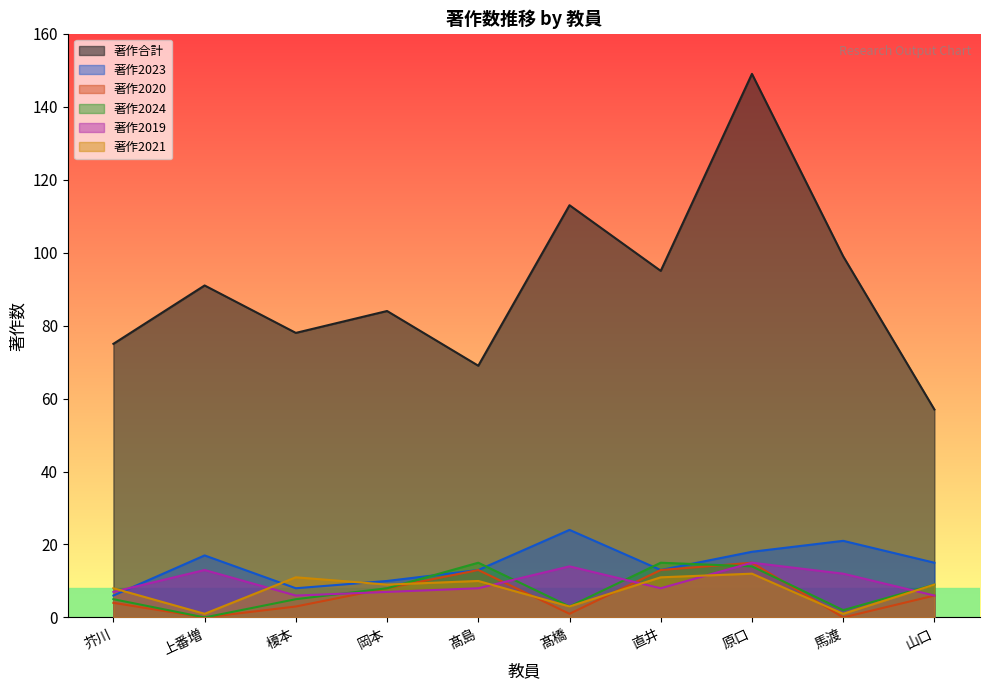

What are all the series names shown in the legend?

著作合計, 著作2023, 著作2020, 著作2024, 著作2019, 著作2021